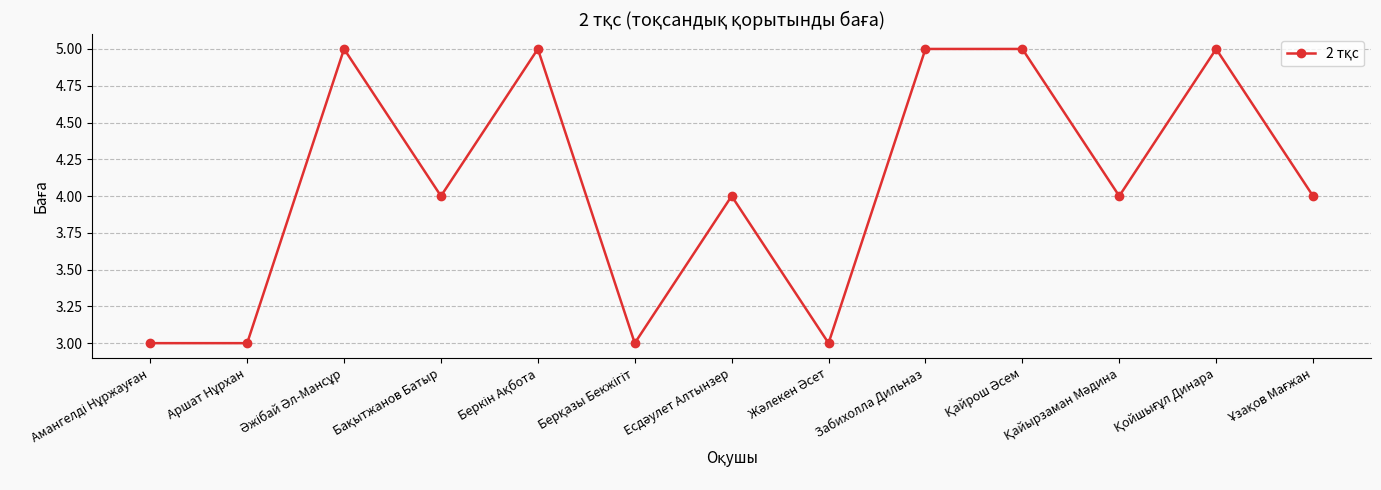

What is the label of the 5th point from the right?

Забихолла Дильназ